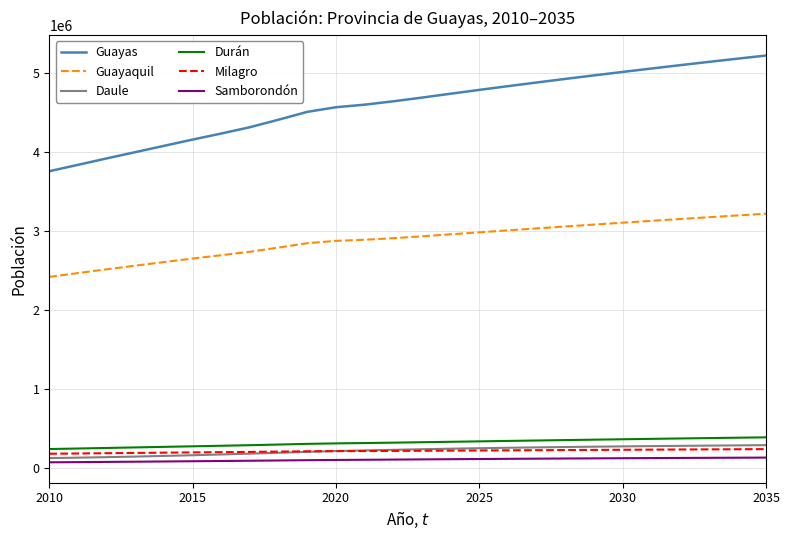

True or false: Guayaquil and Samborondón intersect in this chart.

False